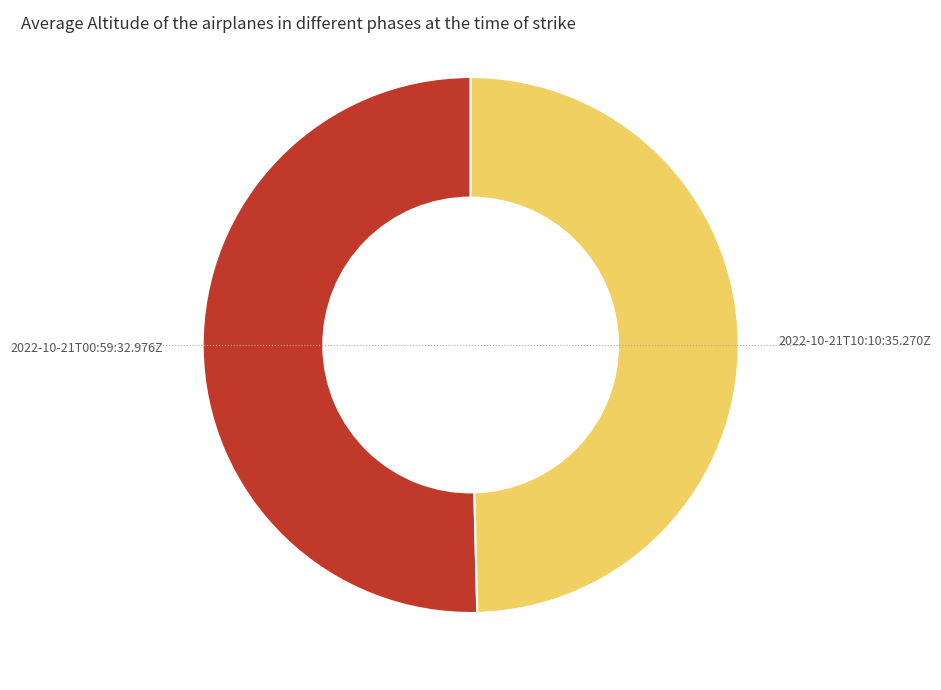

True or false: 2022-10-21T00:59:32.976Z accounts for 62% of the total.

False